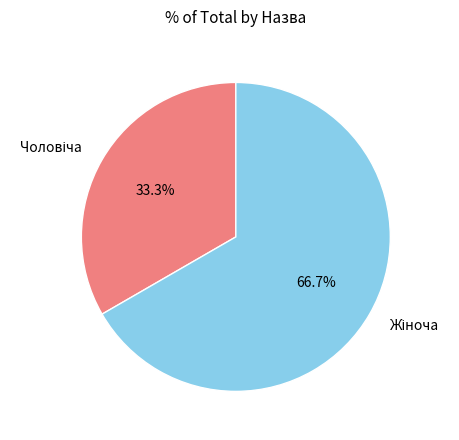

Is there any slice that represents more than half of the pie?

Yes